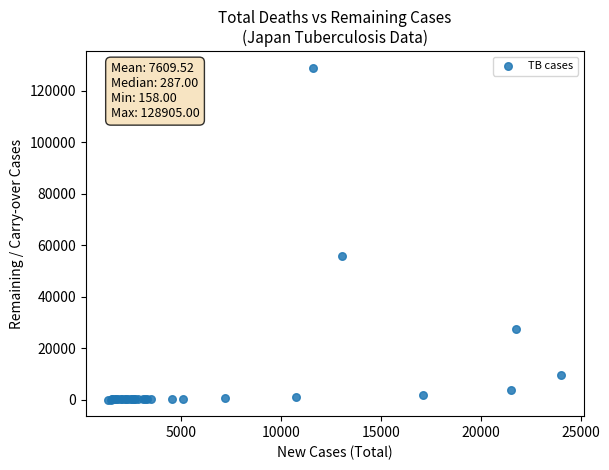

What Y value in the scatter plot is closest to 64531?

55751